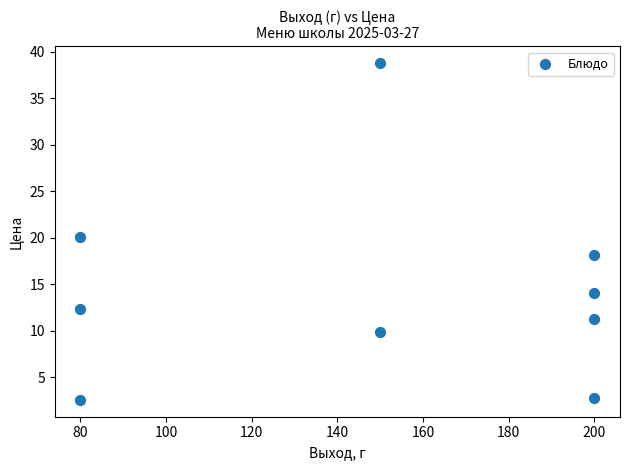

What is the range of X values (max minus min)?

120.0